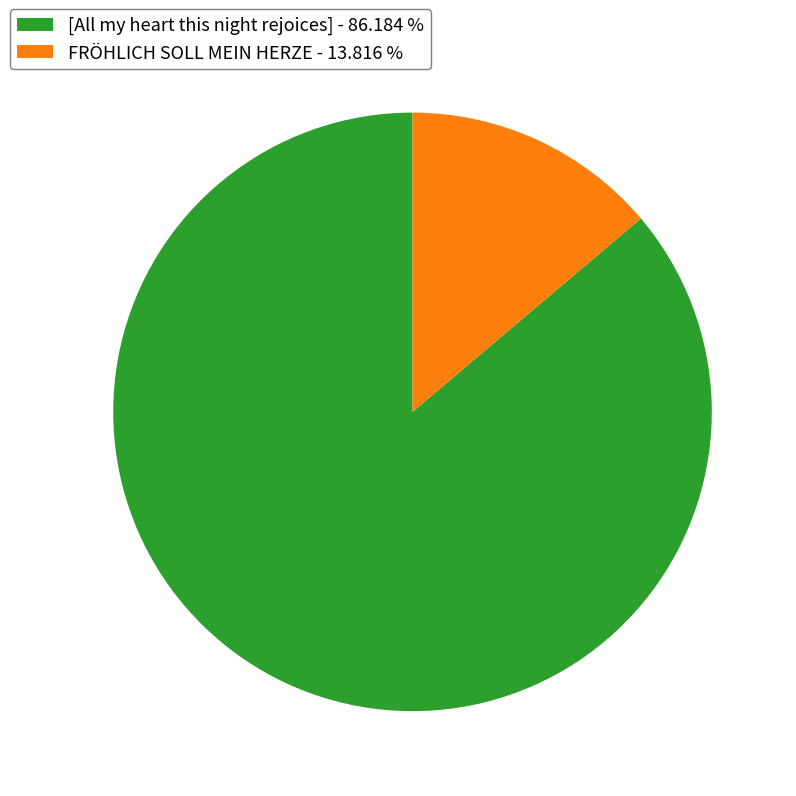

How many slices are in this pie chart?

2